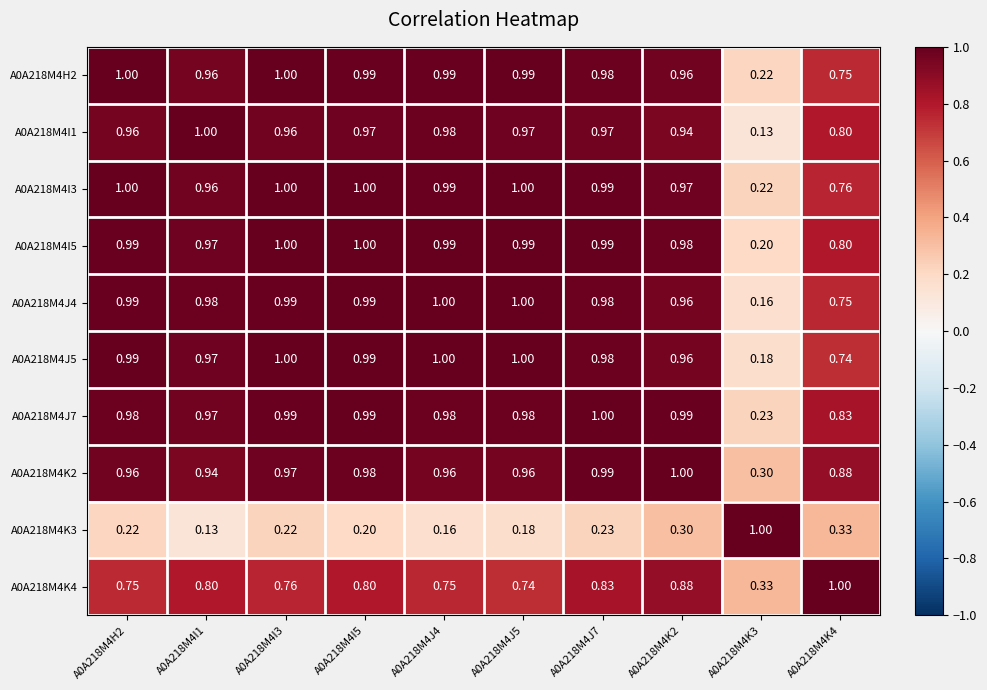

Which series has the largest range (max minus min)?

A0A218M4I1